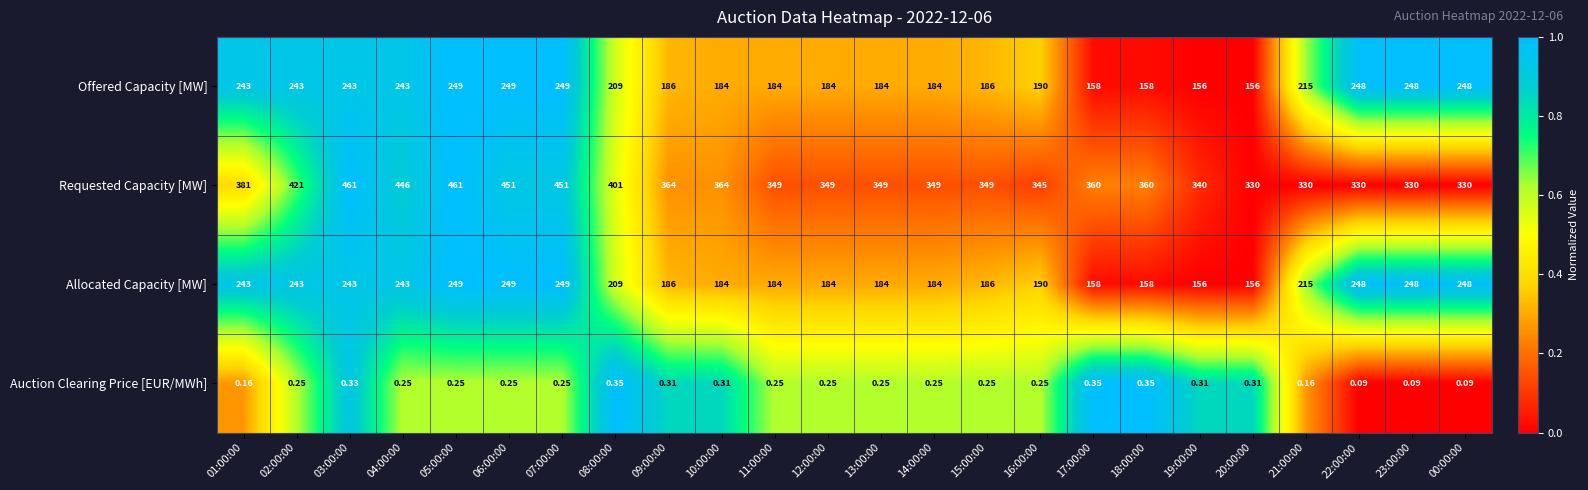

Which series has the largest total across all categories?

Requested Capacity [MW]